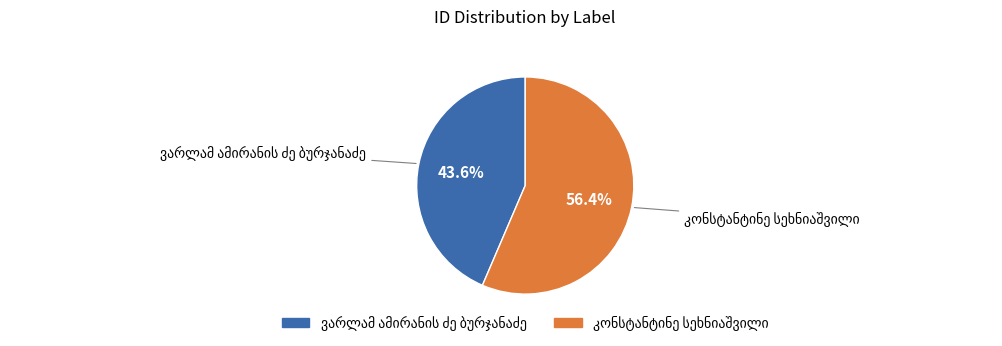

Is there a majority slice in this chart?

Yes